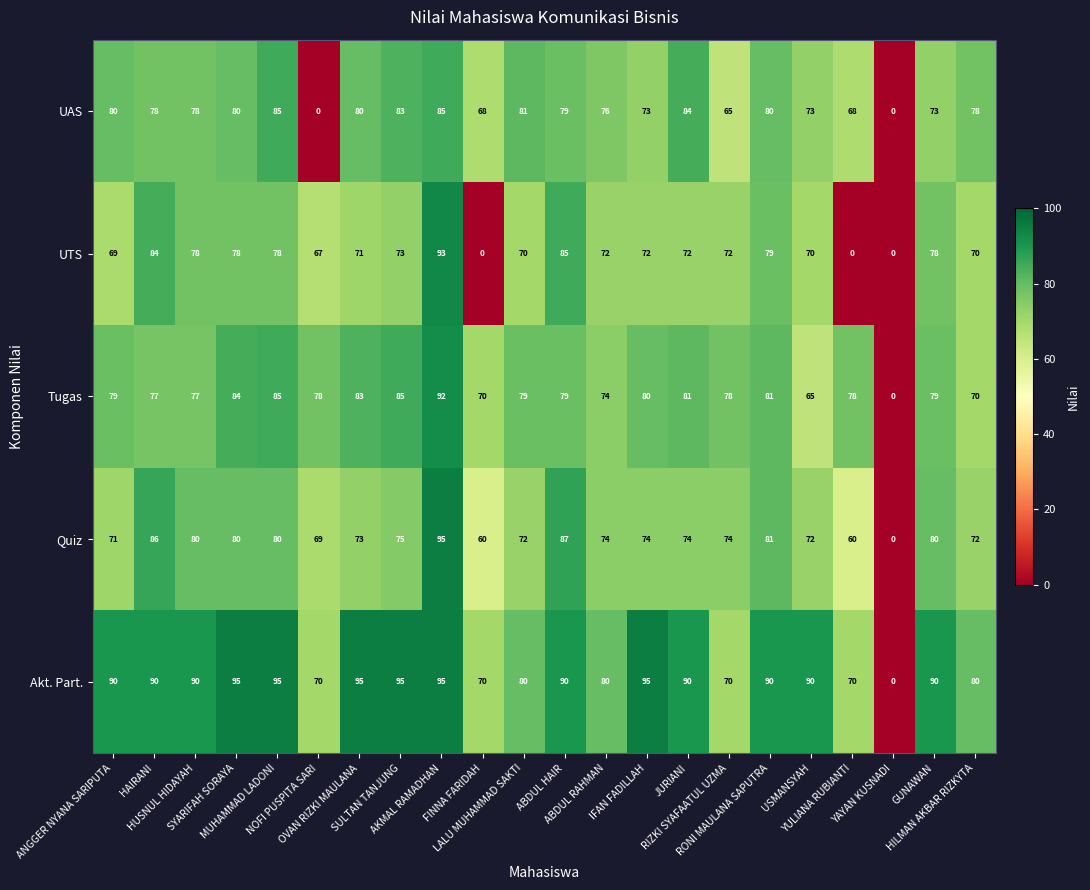

What is the maximum value for Quiz?

95